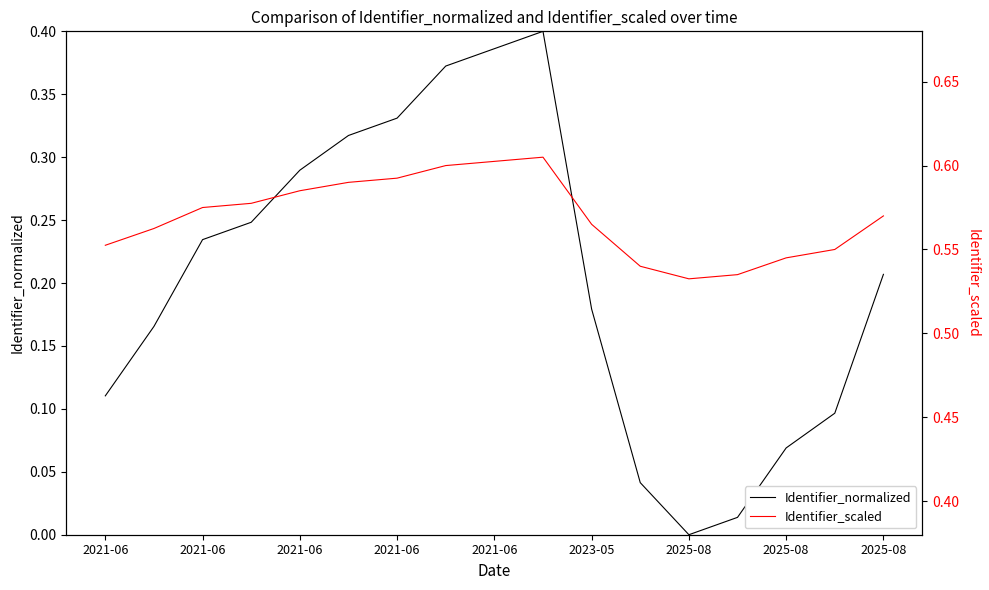

What are all the series names shown in the legend?

Identifier_normalized, Identifier_scaled